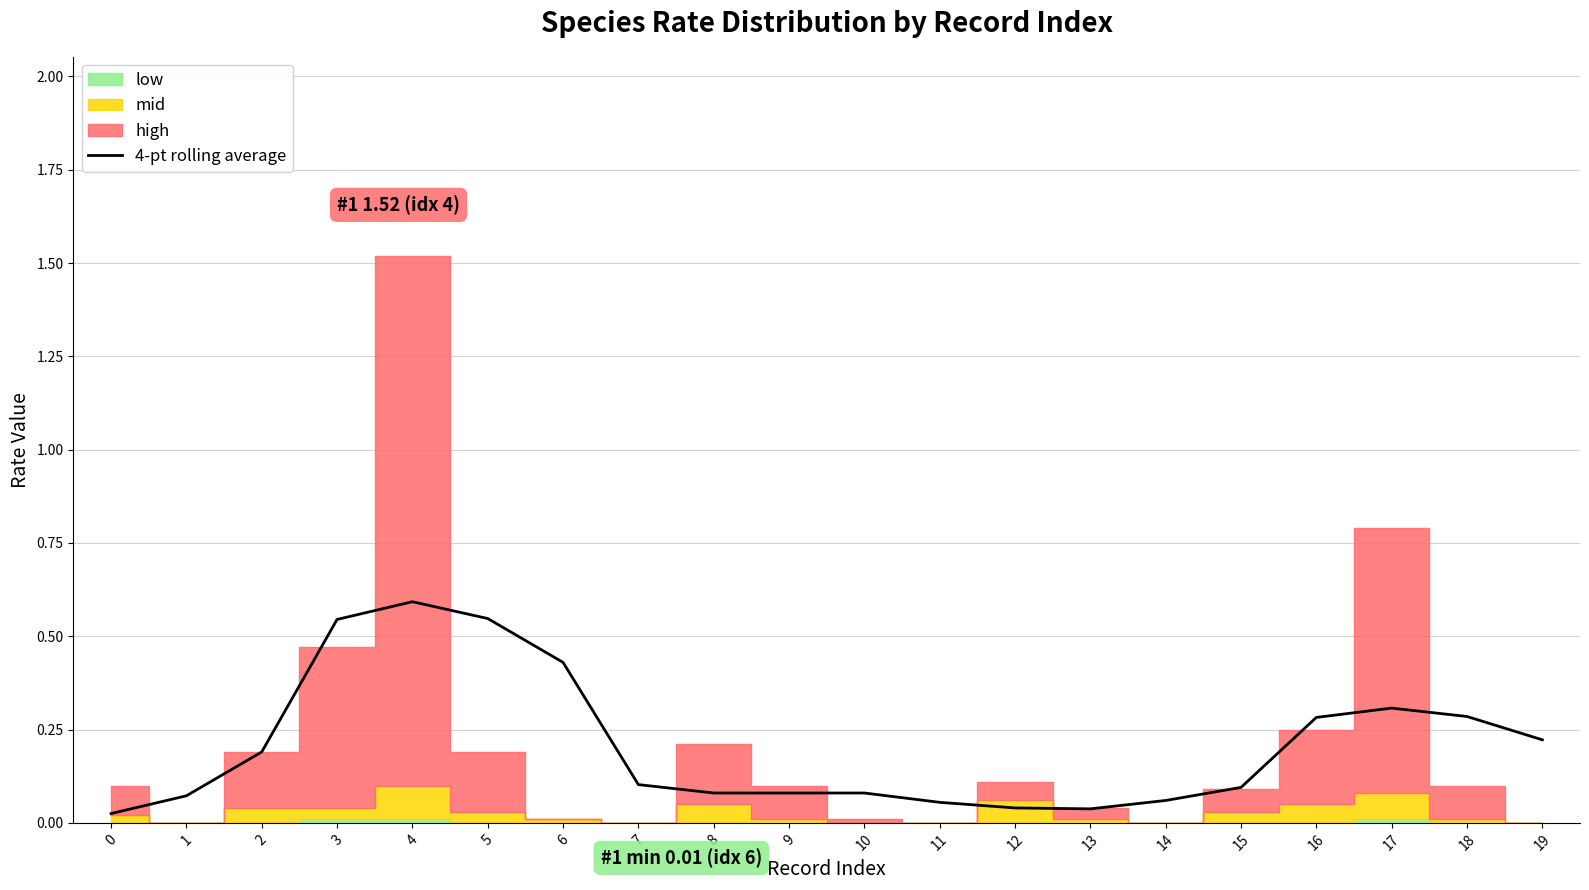

The value at 14 is 0.1. True or false?

True